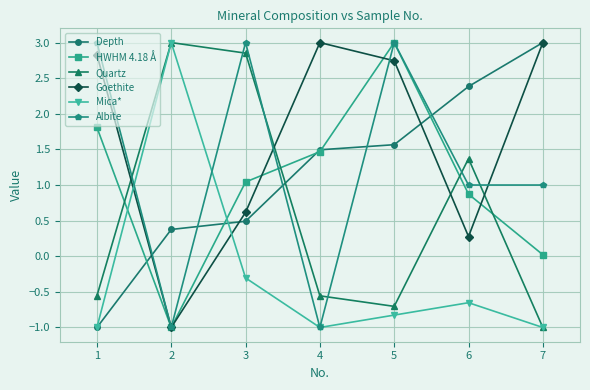

What is the average value of the Mica* series?

-0.3